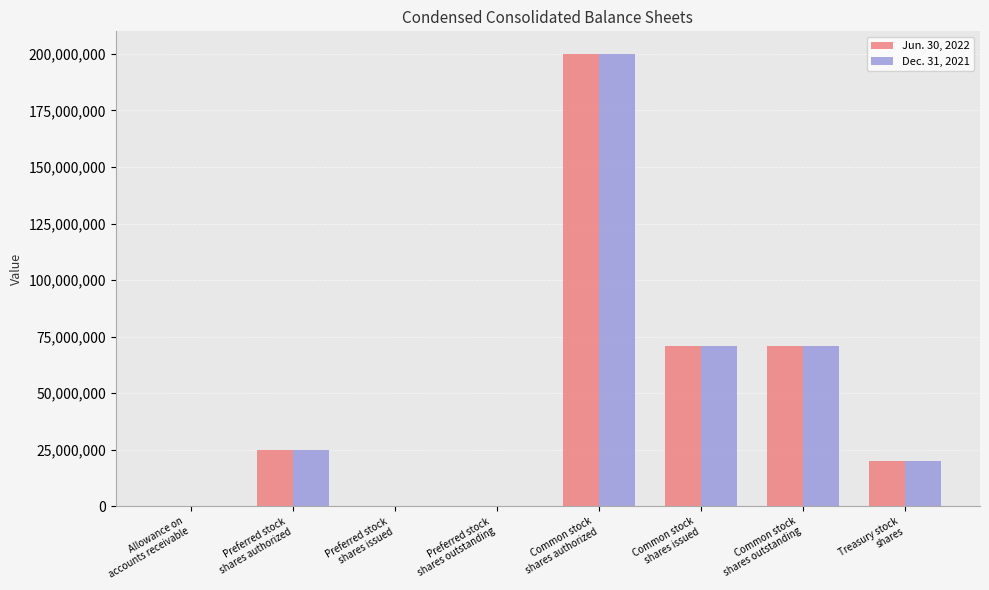

Does the chart contain stacked bars?

No